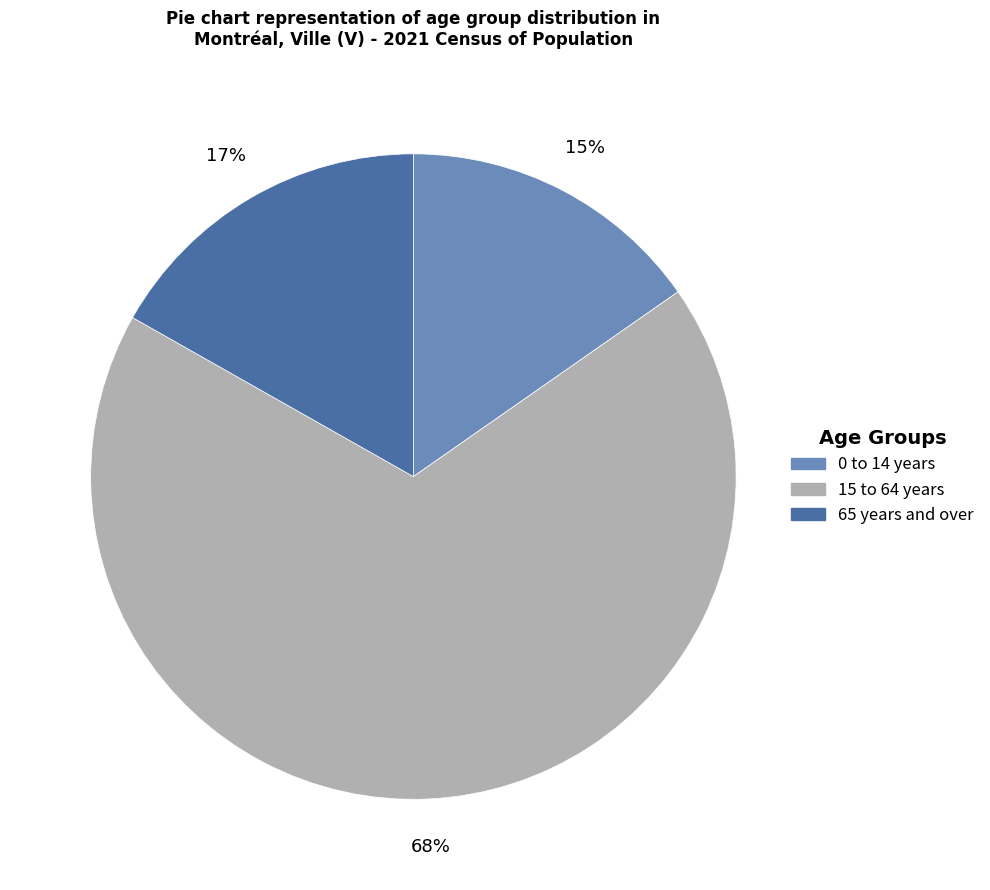

Count the number of slices in the pie.

3